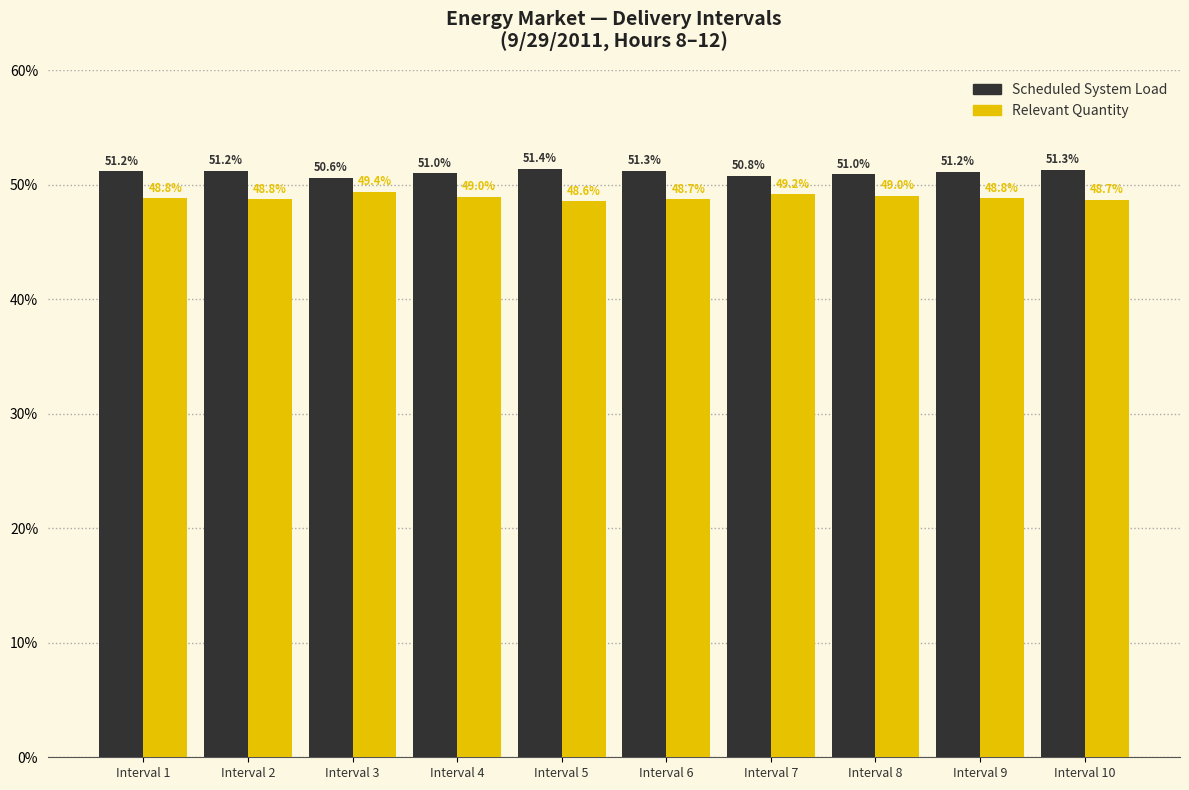

What is the difference between the highest and lowest values at Interval 3?

1.2